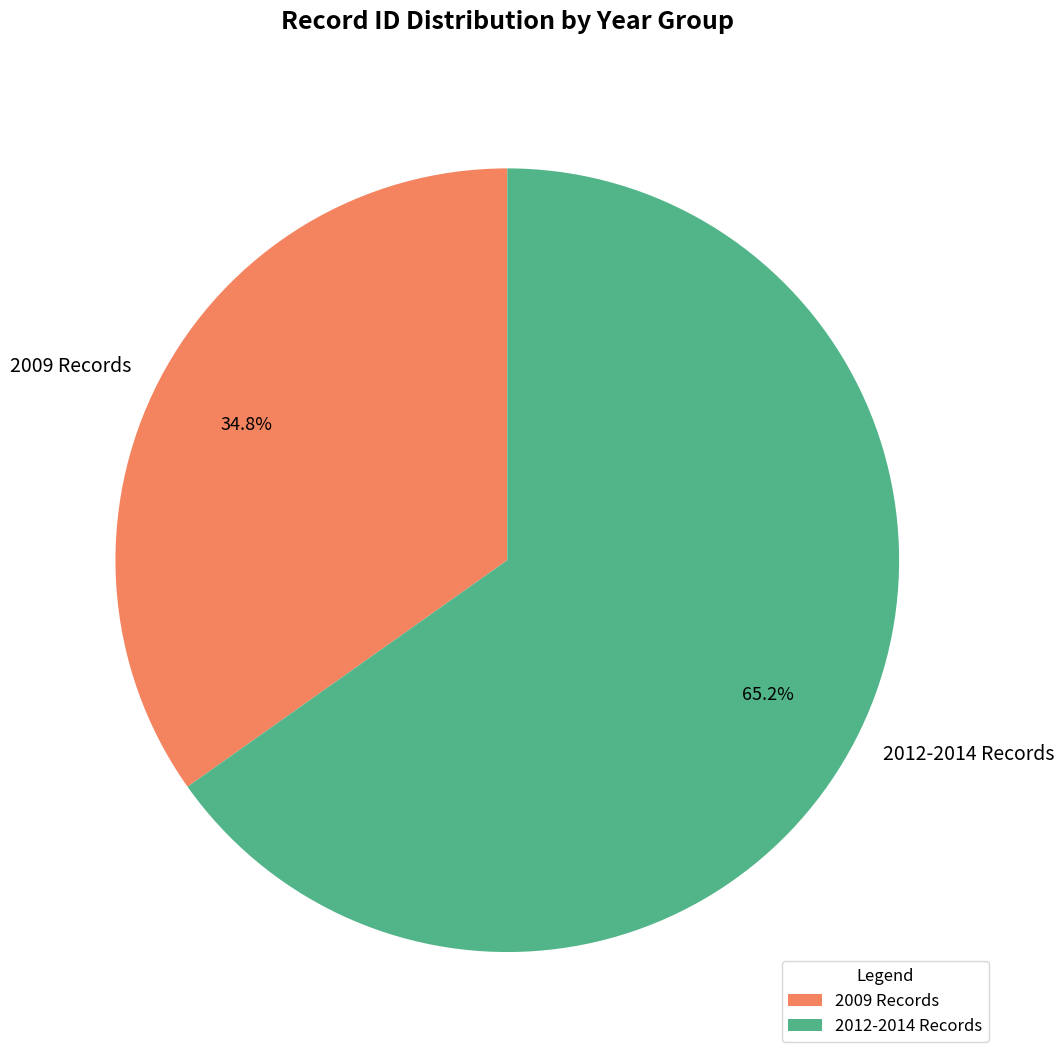

To the nearest percent, what is the difference between the largest and smallest slice percentages?

30%